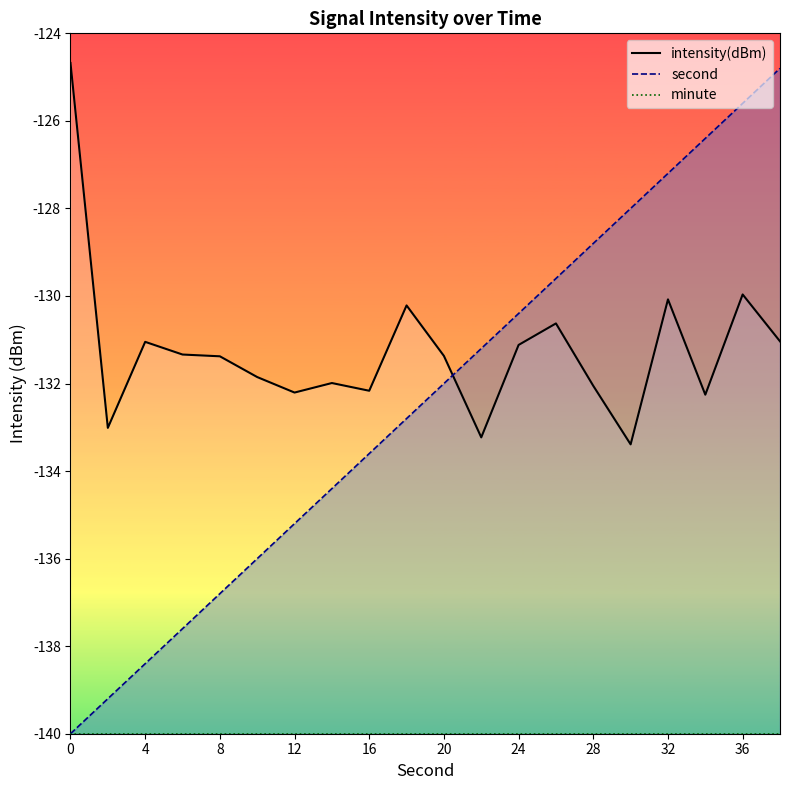

Read the second value at 34.

-126.4